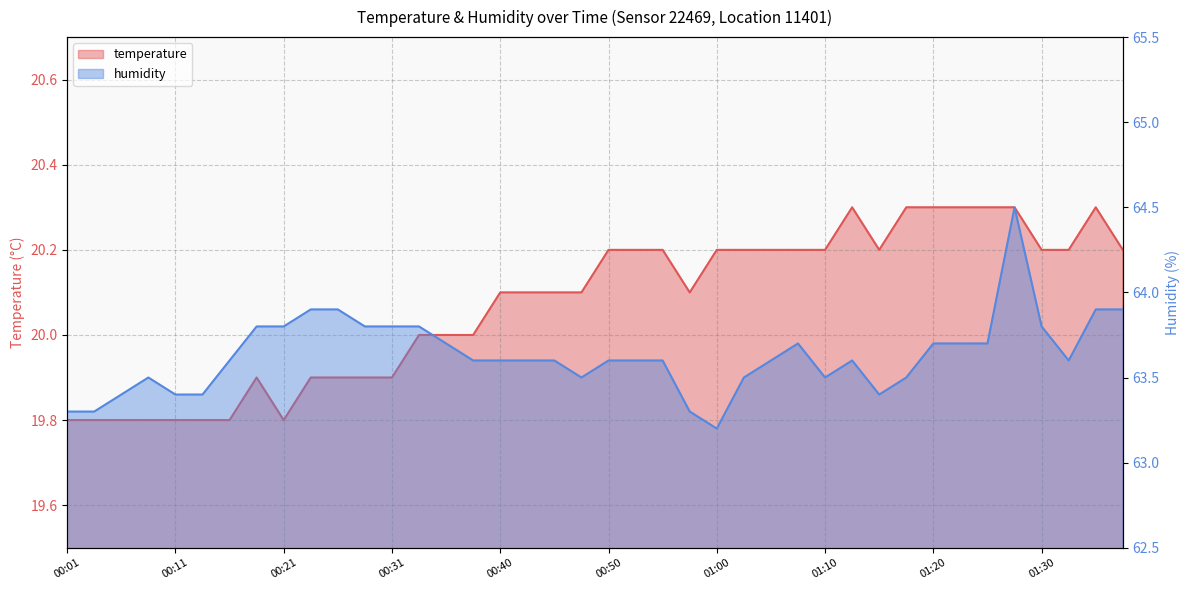

What is the label of the 4th point from the left?

00:09